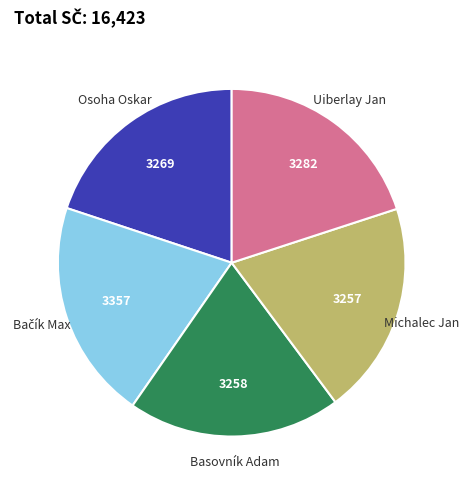

Does Michalec Jan represent more than half of the total?

No